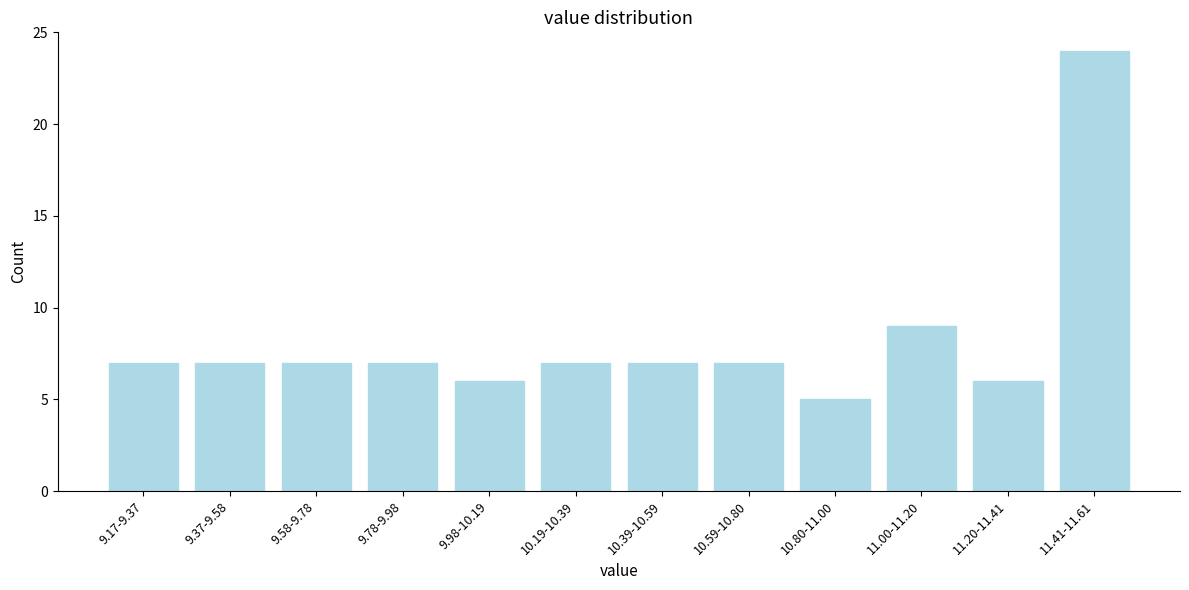

Reading left to right, what are all the values shown in this chart?

9.17-9.37=7	9.37-9.58=7	9.58-9.78=7	9.78-9.98=7	9.98-10.19=6	10.19-10.39=7	10.39-10.59=7	10.59-10.80=7	10.80-11.00=5	11.00-11.20=9	11.20-11.41=6	11.41-11.61=24